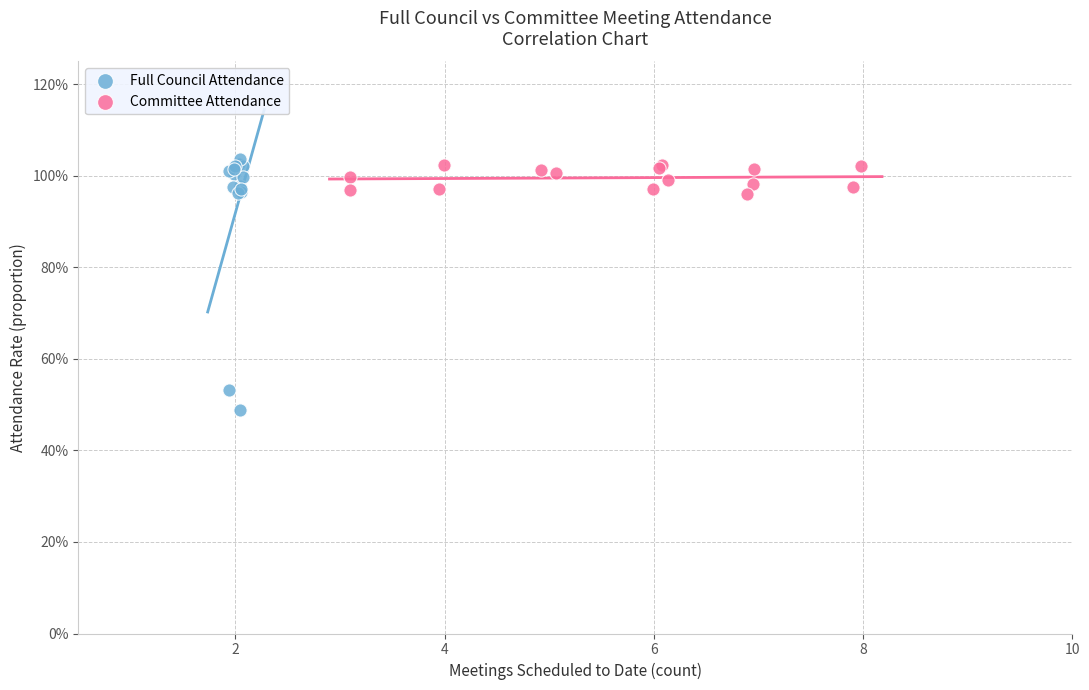

What are all the series names shown in the legend?

Full Council Attendance, Committee Attendance